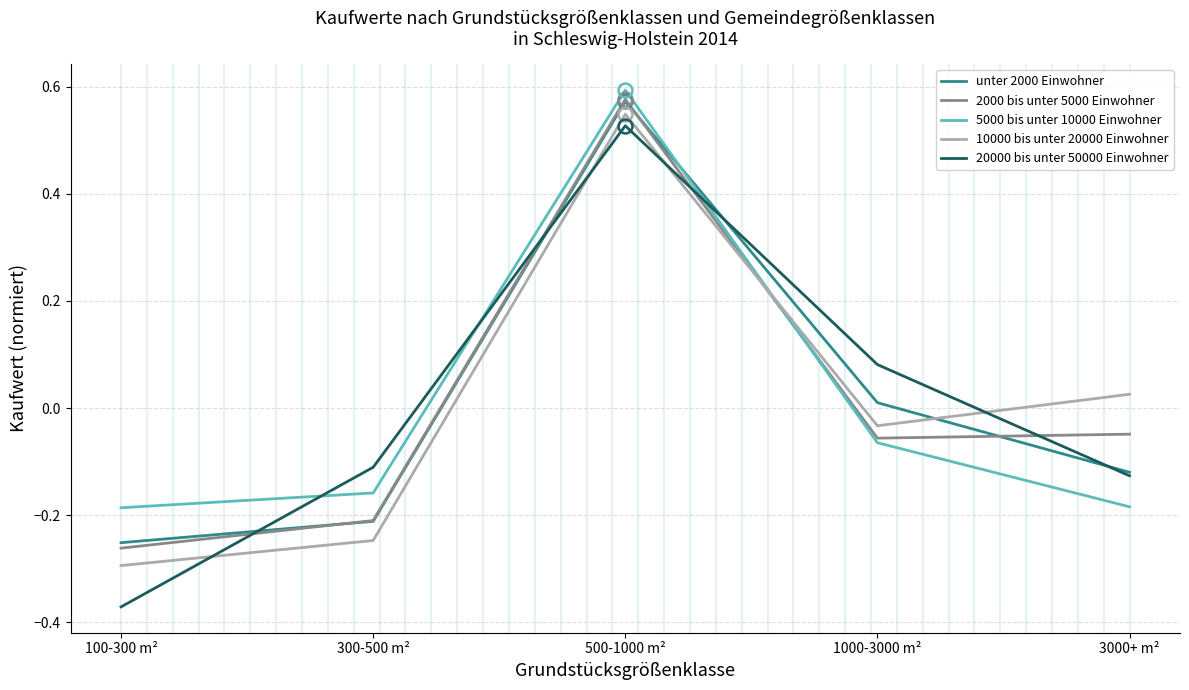

Which series has the largest range (max minus min)?

20000 bis unter 50000 Einwohner